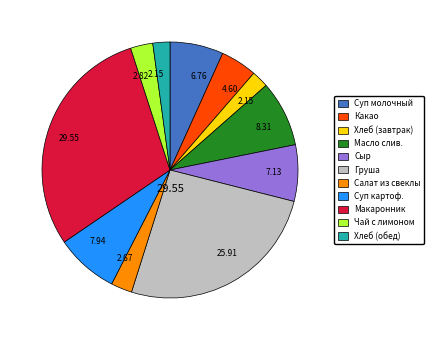

Which has a higher value, Макаронник or Салат из свеклы?

Макаронник